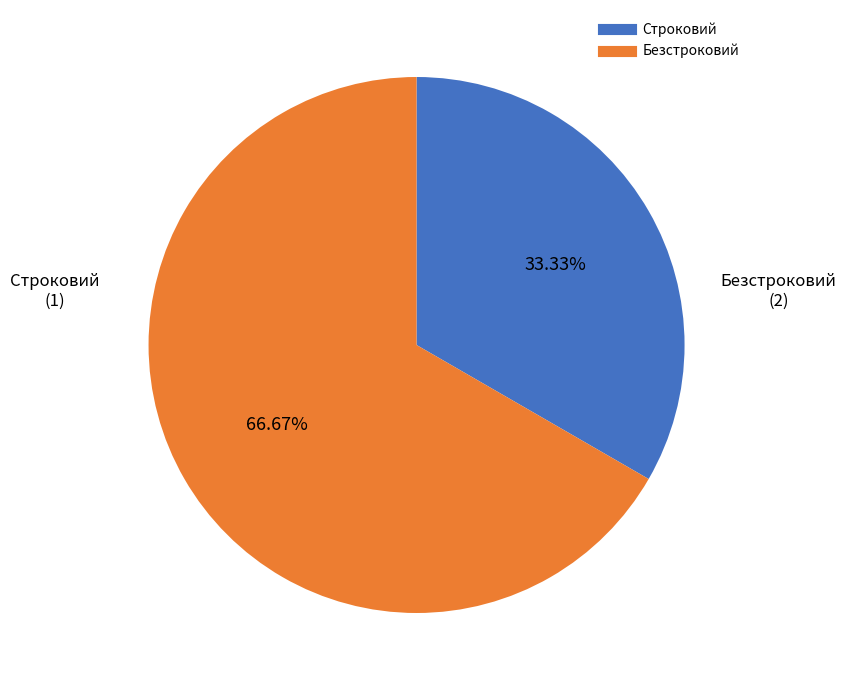

To the nearest percent, what percentage of the pie is Безстроковий?

67%